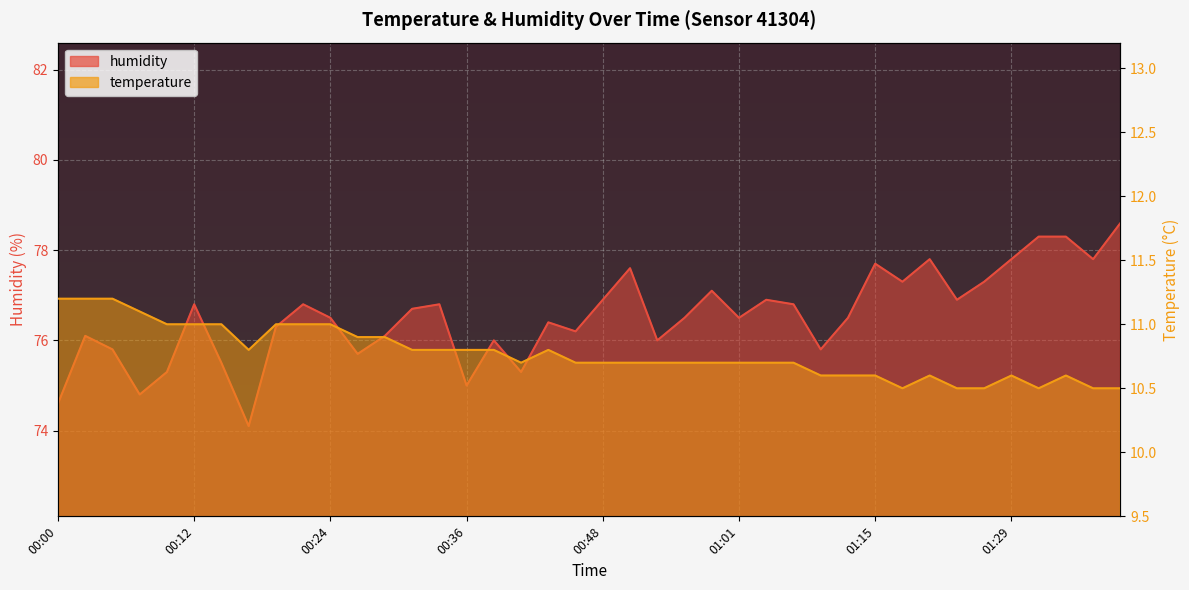

What is the sum of all humidity values?

3061.2